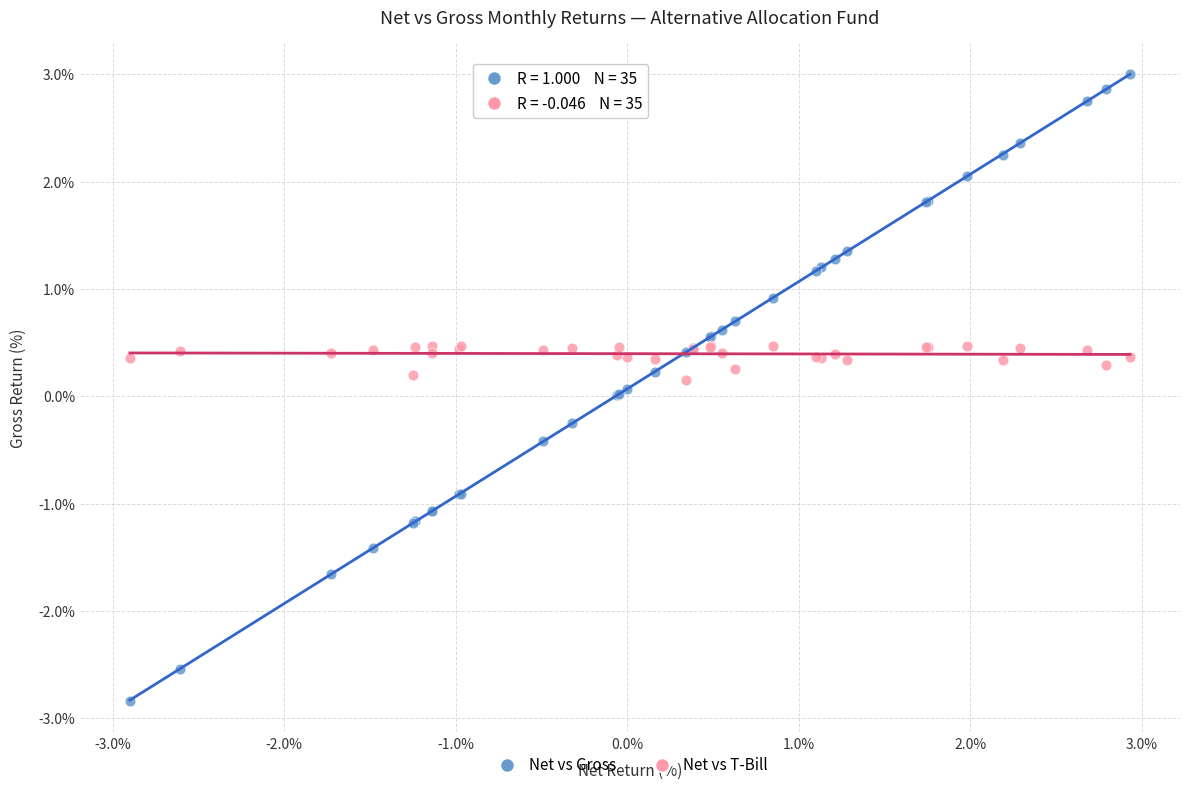

What is the X range (max minus min) for the scatter plot?

5.8